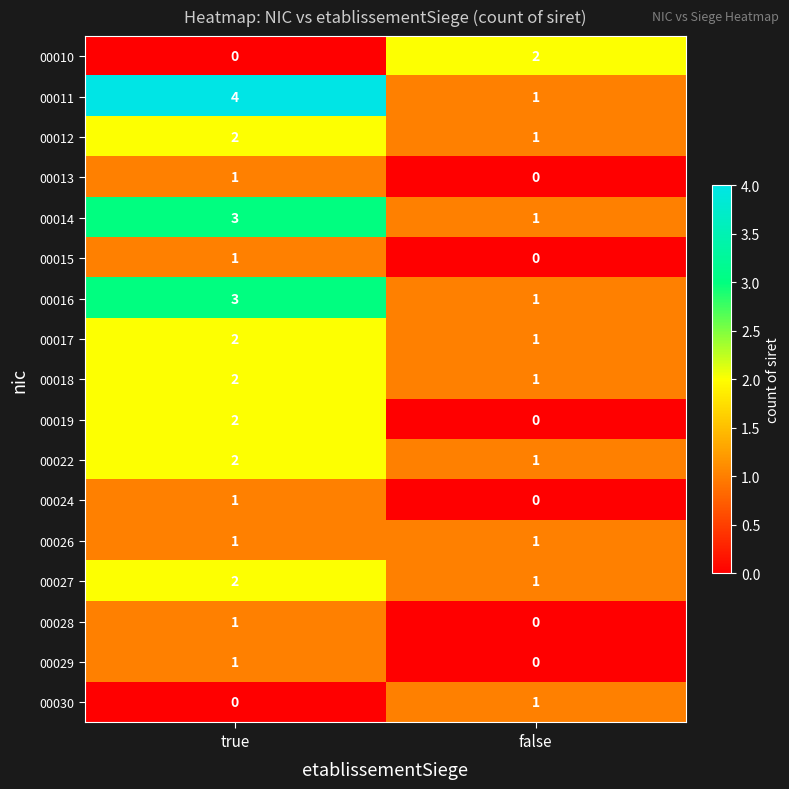

At which category is the sum across all series the highest?

true